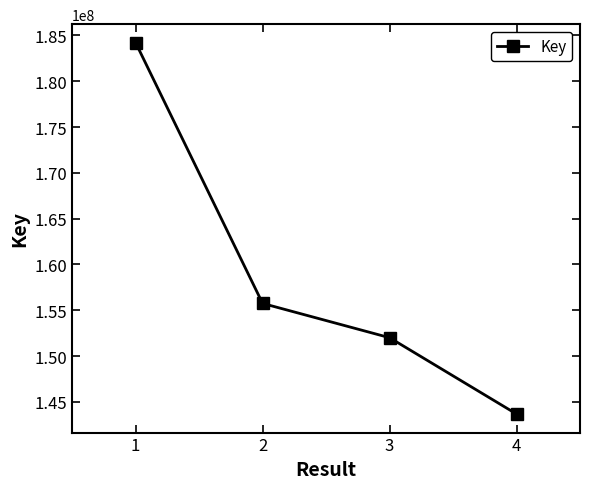

Where is the data nearest to the value 163935370?

2